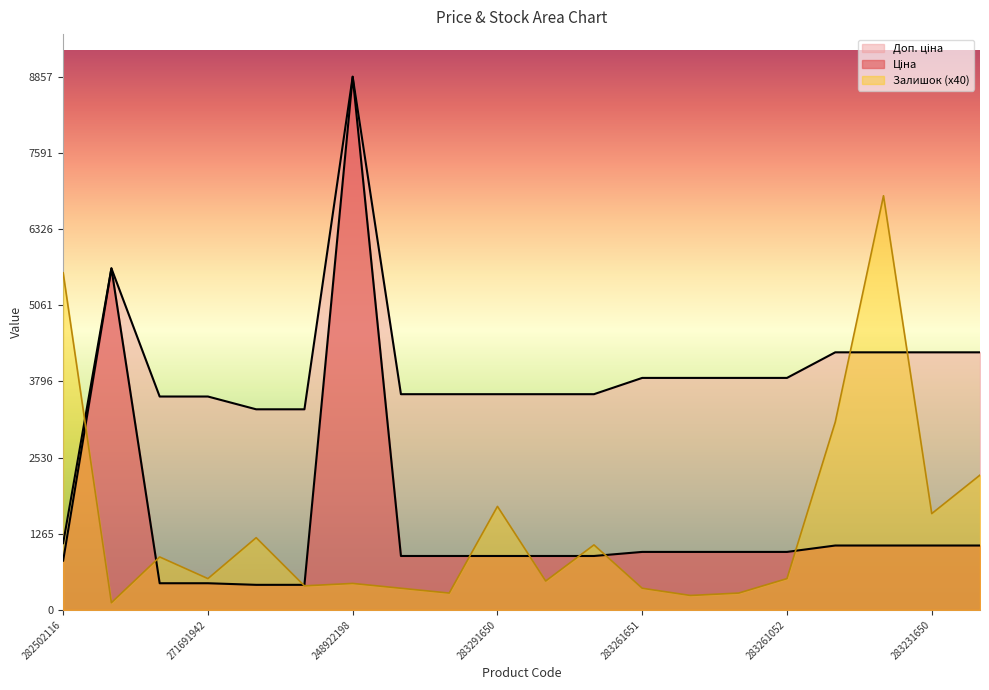

How many times do Доп. ціна and Залишок cross each other?

3